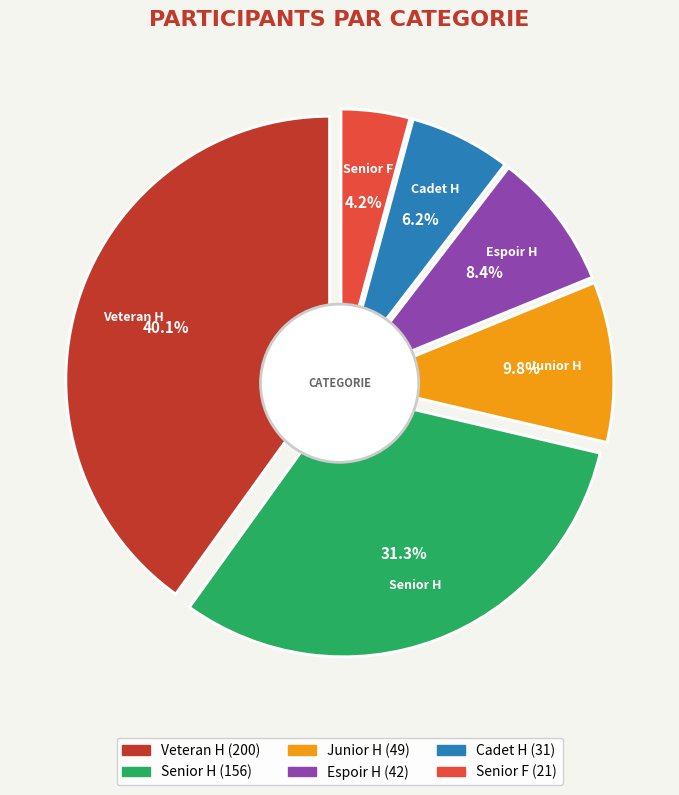

True or false: Veteran H accounts for 51% of the total.

False